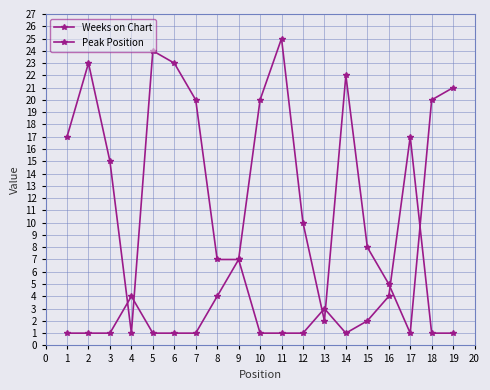

Is this an area chart (filled region under the line)?

No